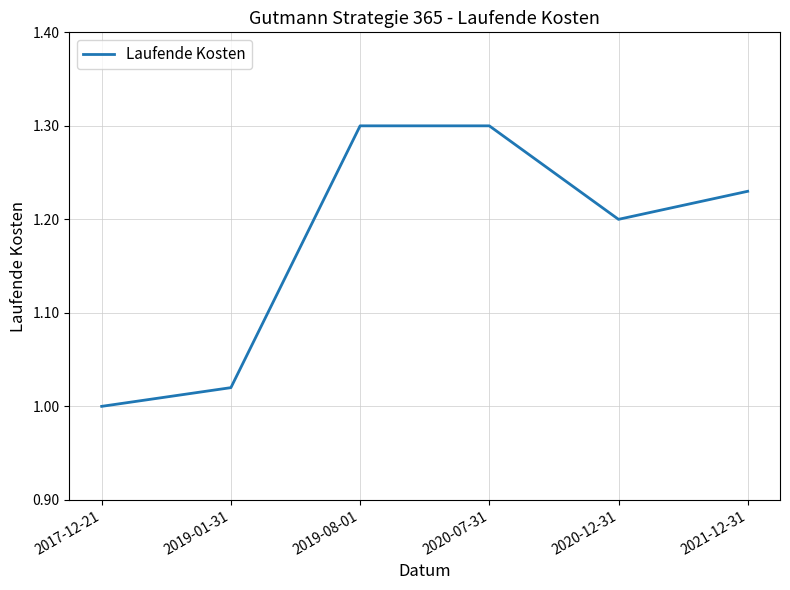

Count the number of values greater than 1.

5